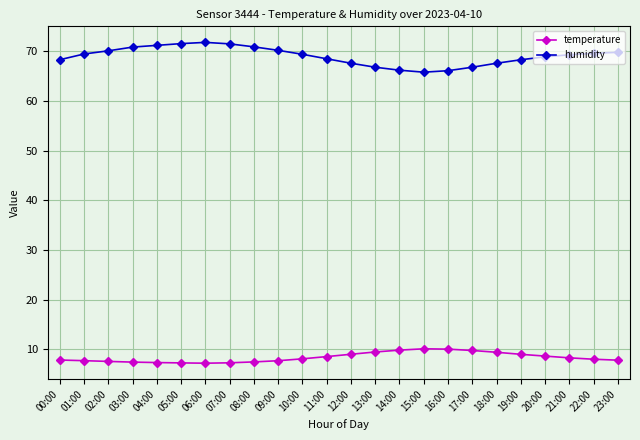

List the series in order of their overall mean, highest first.

humidity, temperature